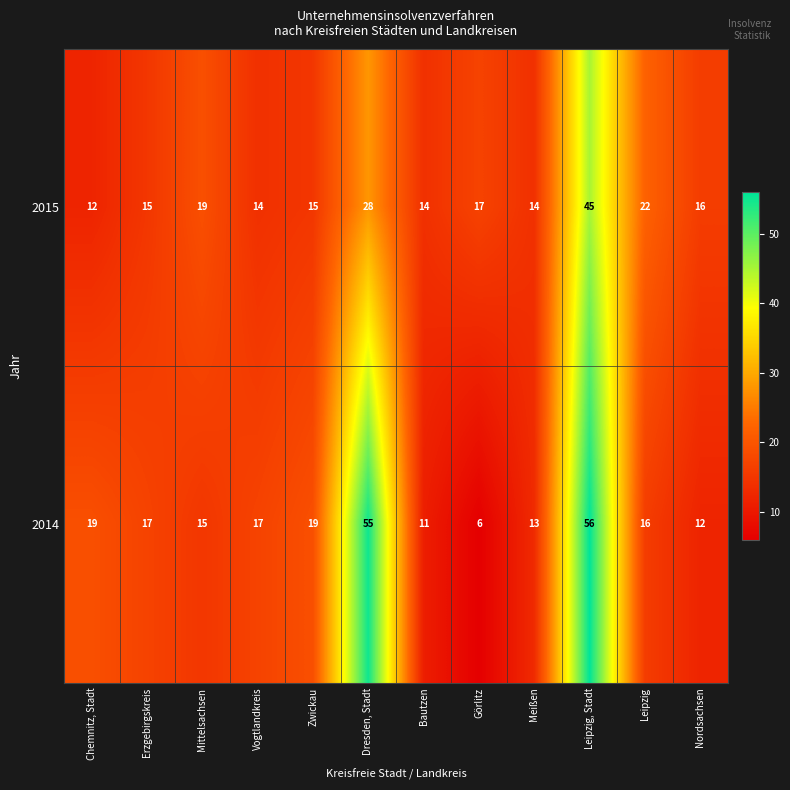

At how many categories does at least one series exceed 49?

2